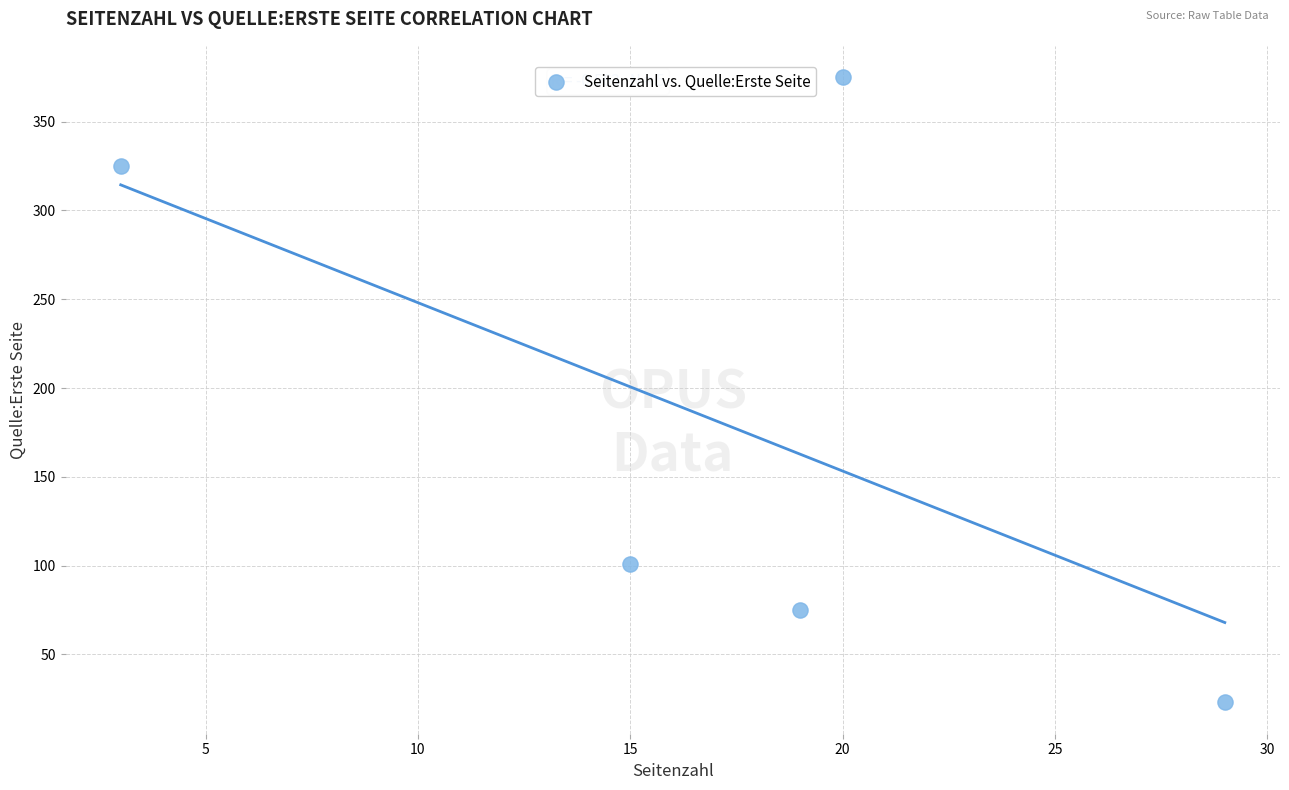

What Y value in the scatter plot is closest to 199?

101